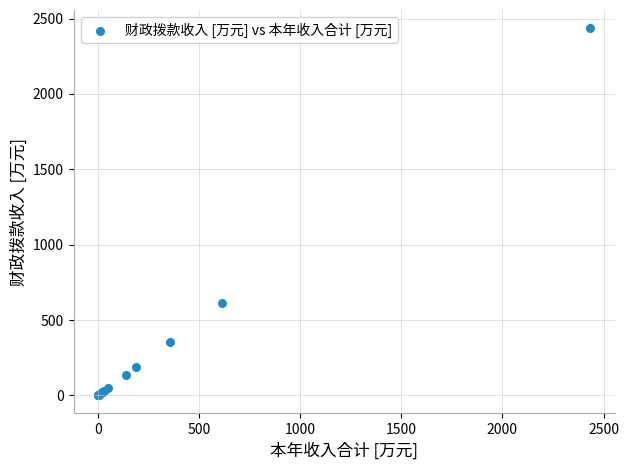

What Y value in the scatter plot is closest to 1218?

612.6